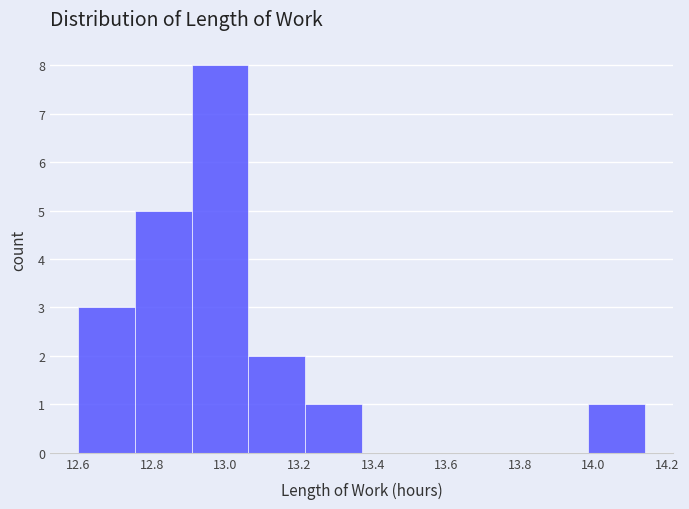

What is the height of the bar covering 13.062 to 13.216 on the x-axis? Neither the bar edges nor the heights are printed on the chart, so give them approximately, as read against the axes.

2